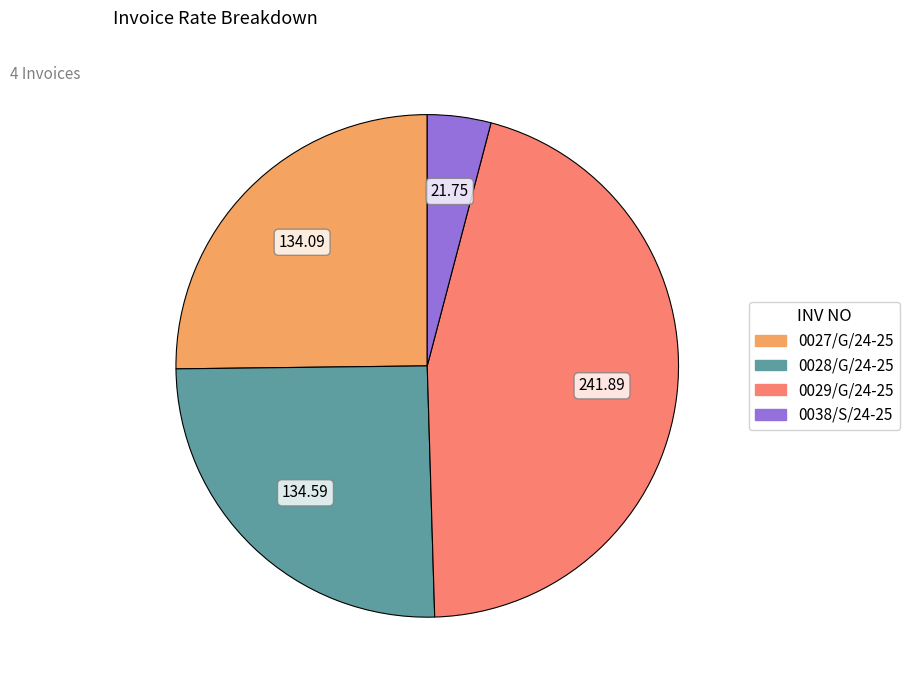

What is the ratio of the value at 0027/G/24-25 to the value at 0028/G/24-25?

1.0